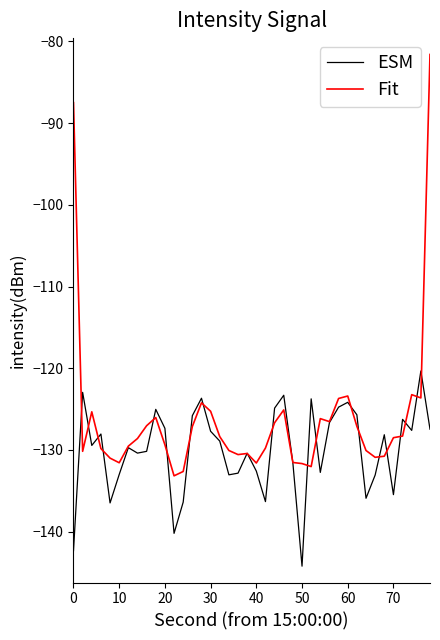

Which series has the largest total across all categories?

Fit